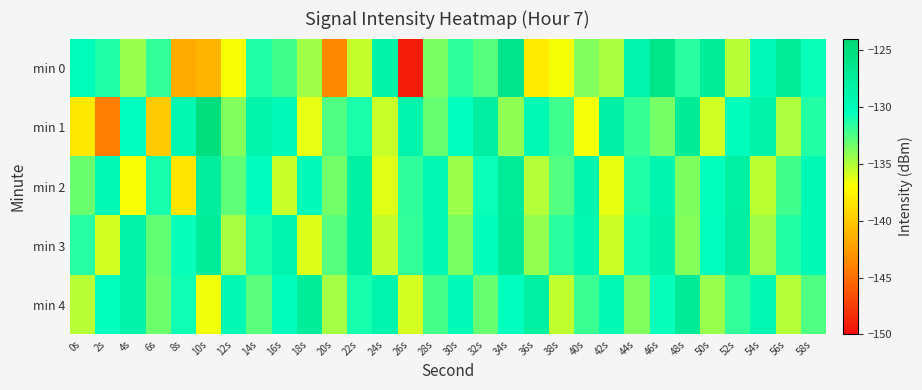

What is the difference between the highest and lowest values at 32s?

5.3